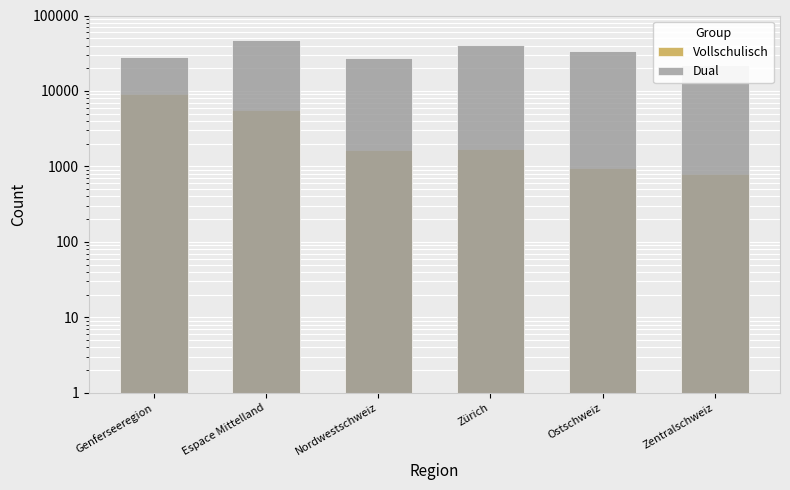

The Vollschulisch series shows 1703 at Zürich. True or false?

True